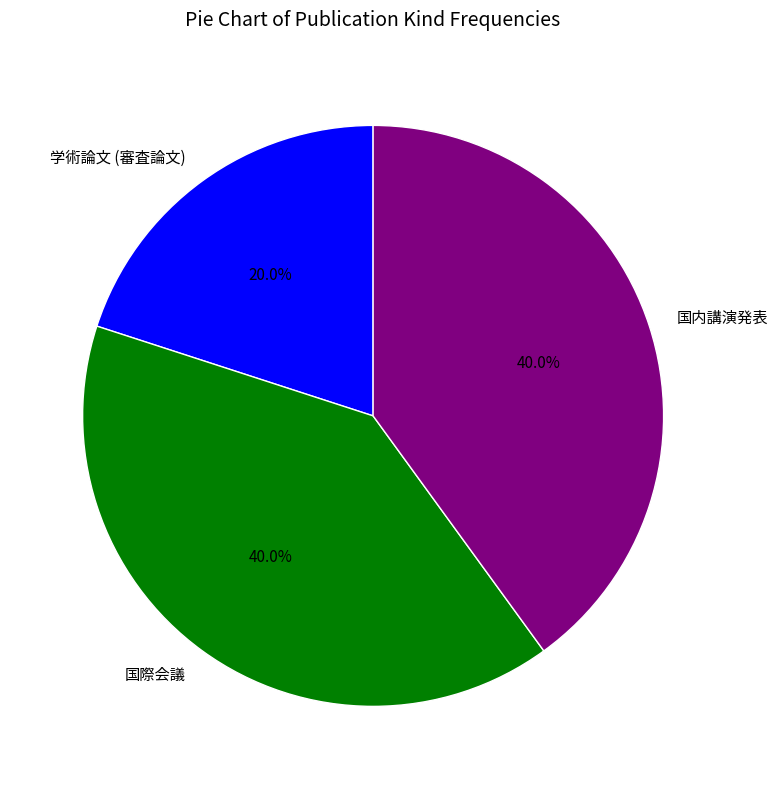

What is the ratio of the value at 学術論文 (審査論文) to the value at 国際会議?

0.5